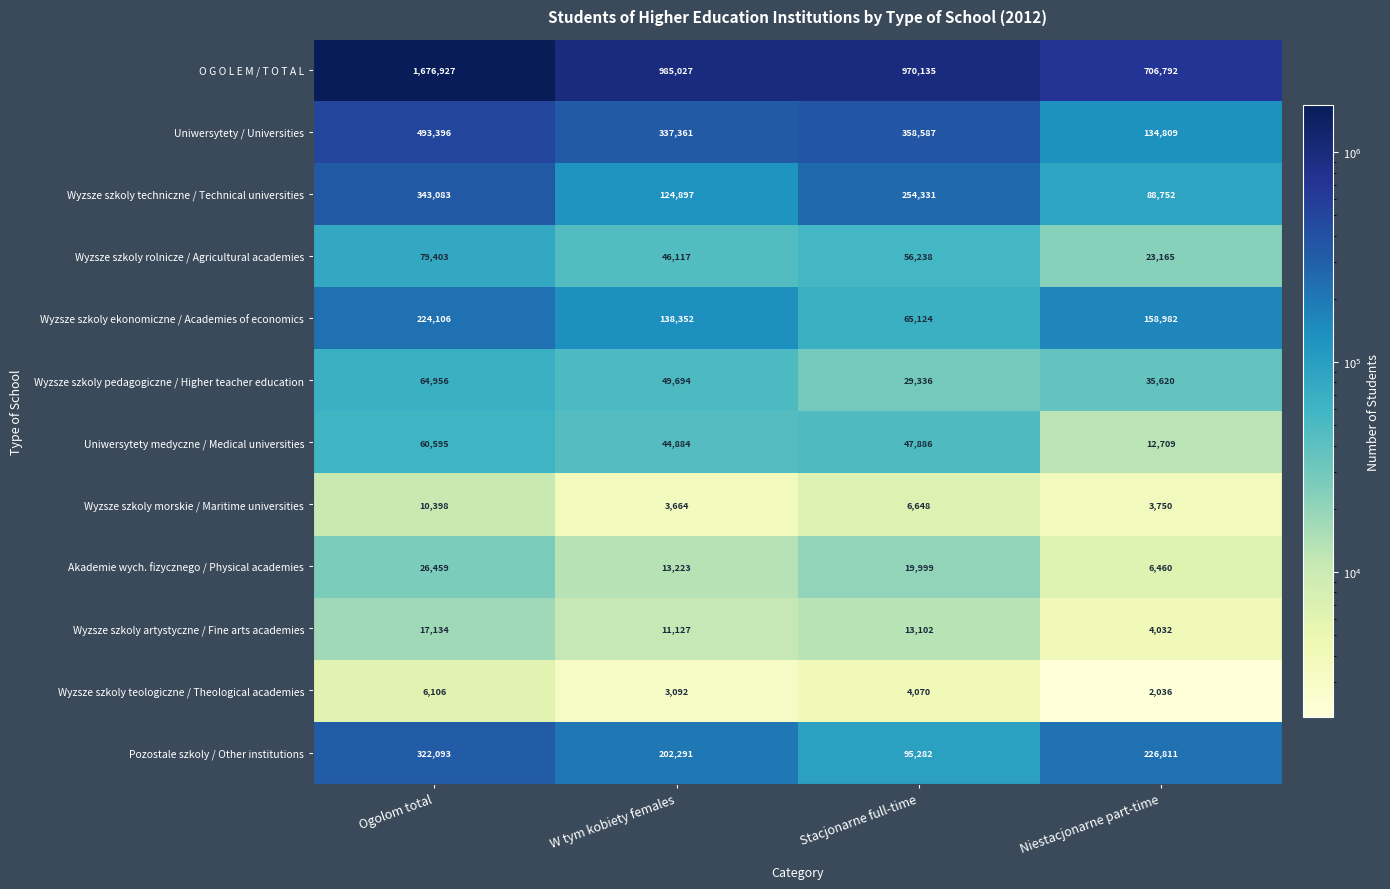

What is the difference between the Wyzsze szkoly artystyczne / Fine arts academies values at Ogolom total and Niestacjonarne part-time?

13102